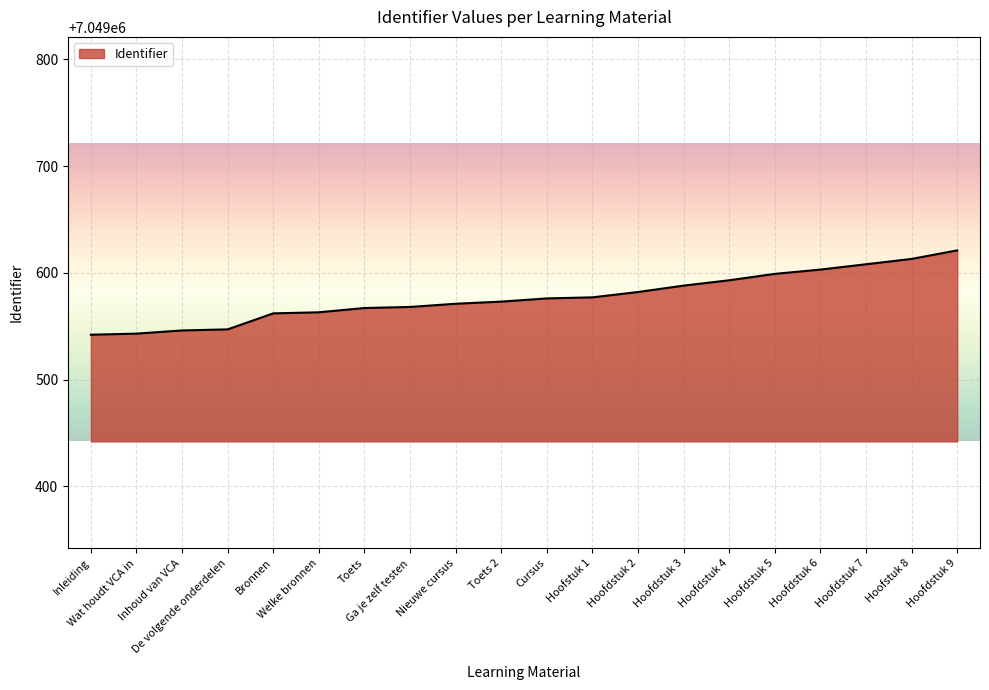

What is the smallest value displayed?

7049542